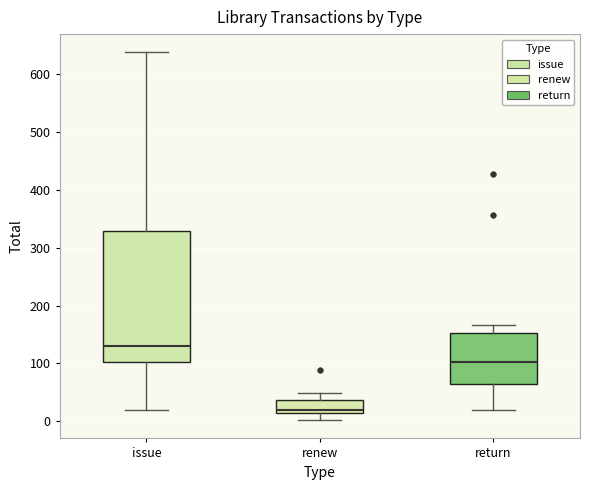

Reading left to right, transcribe this box plot: for each box, give where its median line is, the range the box spans, and where its two whiskers end, as read against the y-axis. The values are not printed on the chart, so give them approximately, as read against the axis.

issue: median 130, box 100 to 330, whiskers 20 to 640
renew: median 20, box 10 to 40, whiskers 0 to 50
return: median 100, box 70 to 150, whiskers 20 to 170